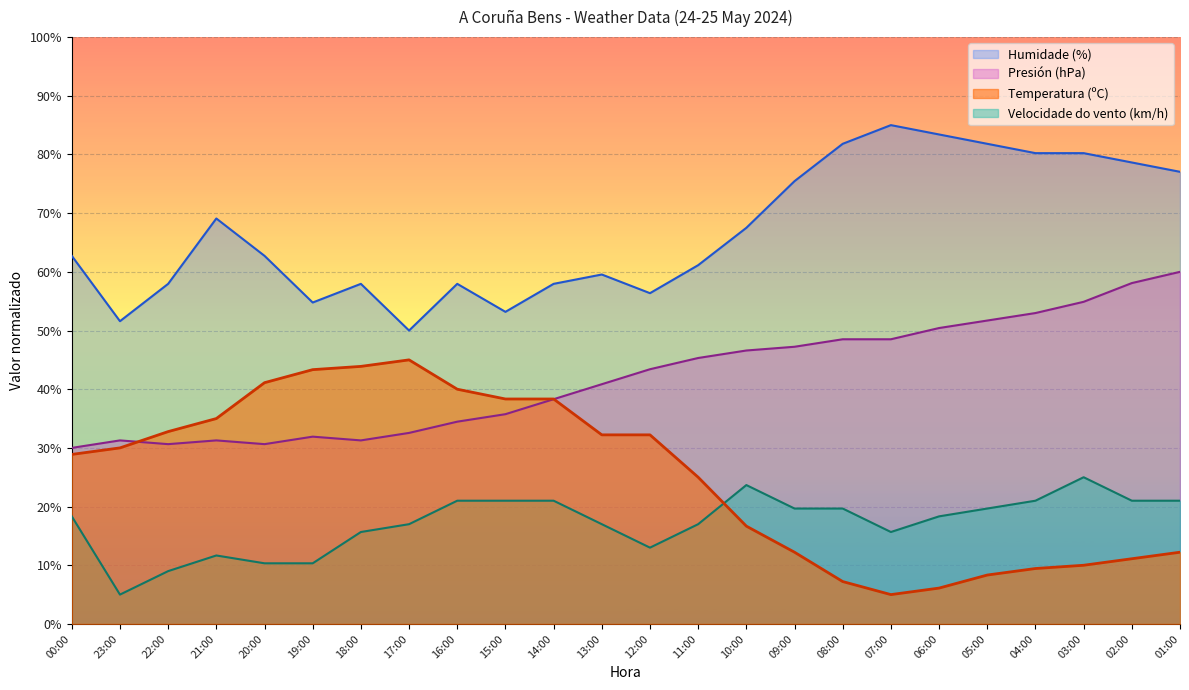

True or false: Humidade (%) and Presión (hPa) intersect in this chart.

False